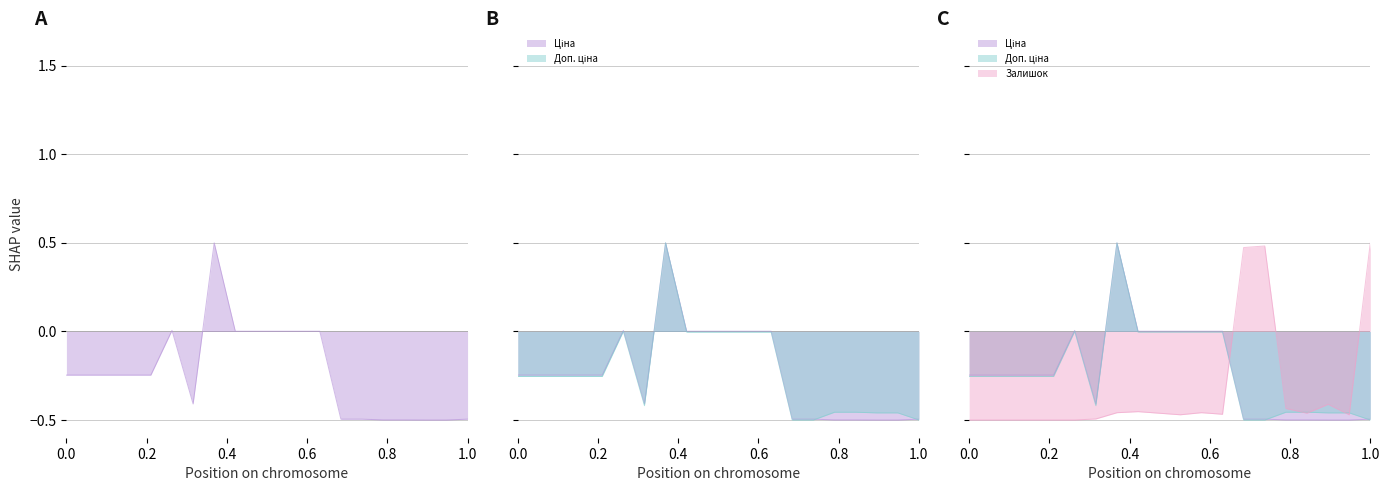

How many lines are shown in the chart?

3